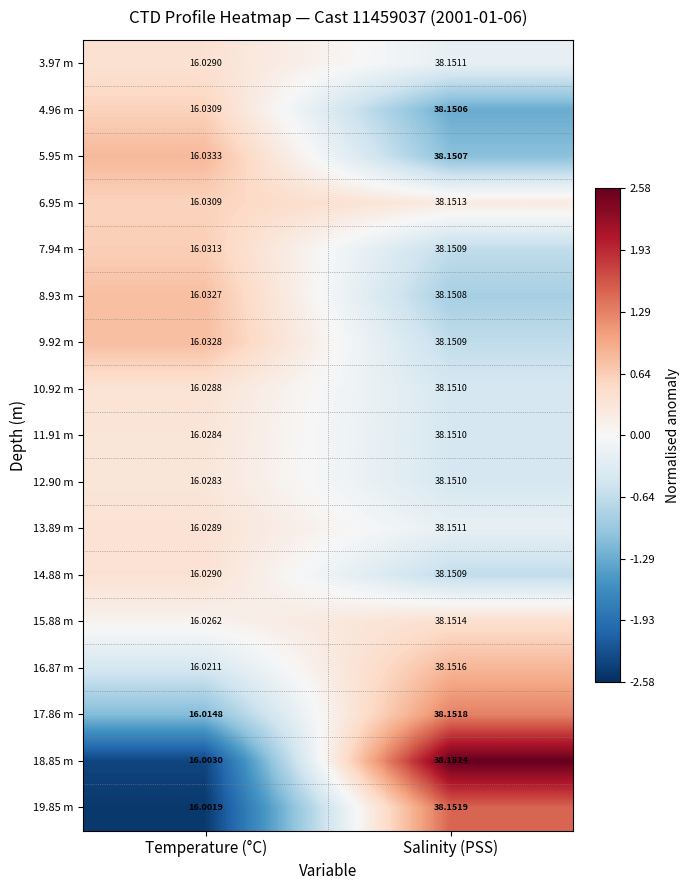

At which label does 15.88 m reach its peak?

Salinity (PSS)